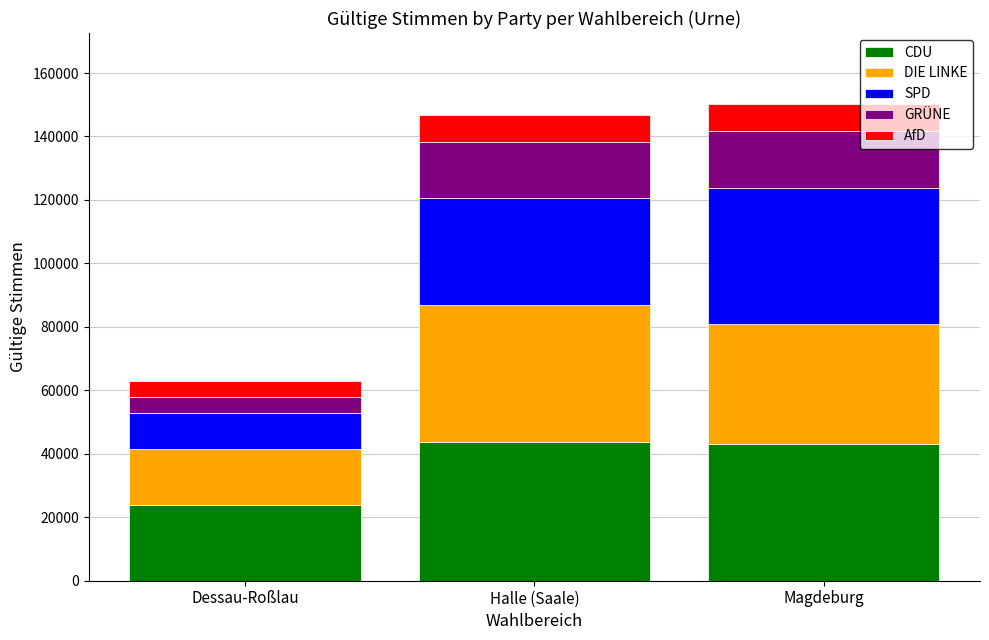

What is the lowest value of the CDU series?

23773